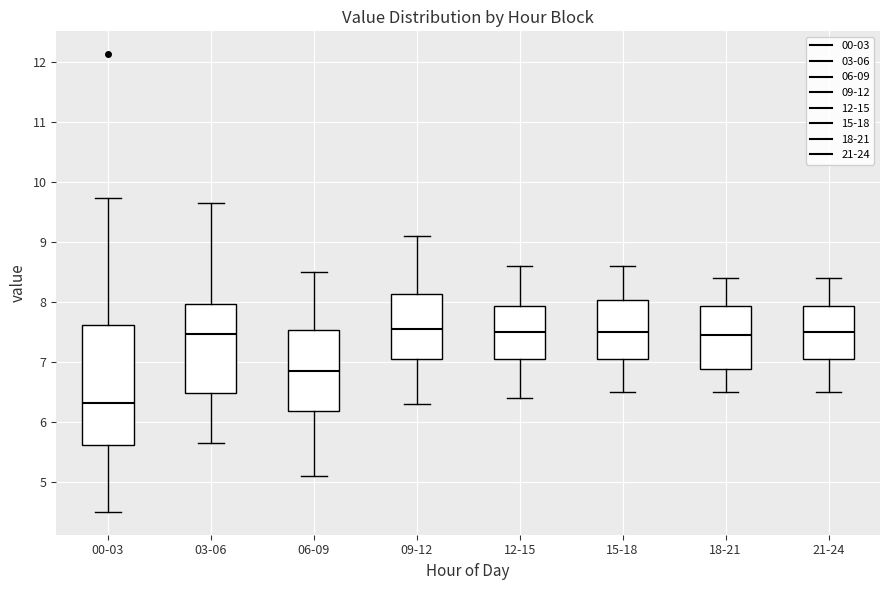

Reading left to right, read every box against the y-axis: the position of its median line, the range the box covers, and the ends of its whiskers. The values are not printed on the chart, so give them approximately, as read against the axis.

00-03: median 6.3, box 5.6 to 7.6, whiskers 4.5 to 9.7
03-06: median 7.5, box 6.5 to 8.0, whiskers 5.7 to 9.7
06-09: median 6.9, box 6.2 to 7.5, whiskers 5.1 to 8.5
09-12: median 7.6, box 7.1 to 8.1, whiskers 6.3 to 9.1
12-15: median 7.5, box 7.1 to 7.9, whiskers 6.4 to 8.6
15-18: median 7.5, box 7.1 to 8.0, whiskers 6.5 to 8.6
18-21: median 7.5, box 6.9 to 7.9, whiskers 6.5 to 8.4
21-24: median 7.5, box 7.1 to 7.9, whiskers 6.5 to 8.4